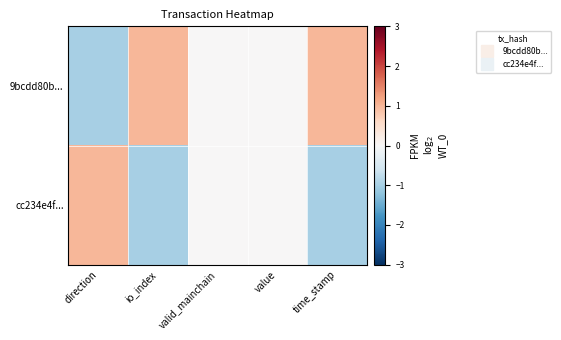

Reading left to right, transcribe all the data shown in this chart.

9bcdd80b...: direction=-1	io_index=1	valid_mainchain=0	value=0	time_stamp=1
cc234e4f...: direction=1	io_index=-1	valid_mainchain=0	value=0	time_stamp=-1